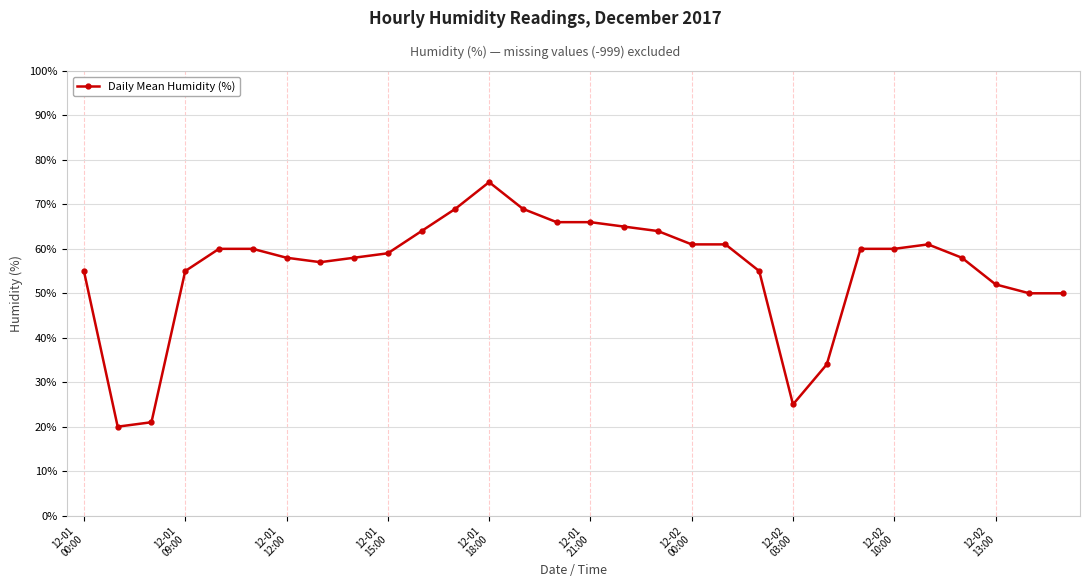

What is the sum of all values?

1668